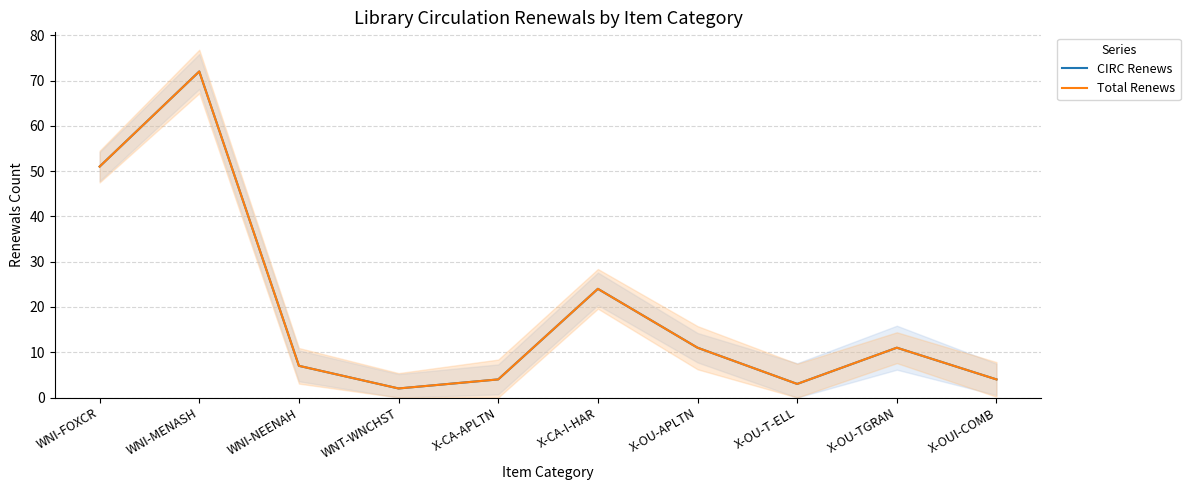

Which category has the lowest value in the CIRC Renews series?

WNT-WNCHST